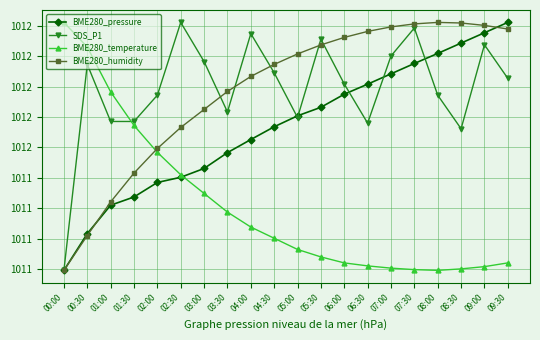

True or false: BME280_humidity has more than 0 points higher than both neighbors.

True